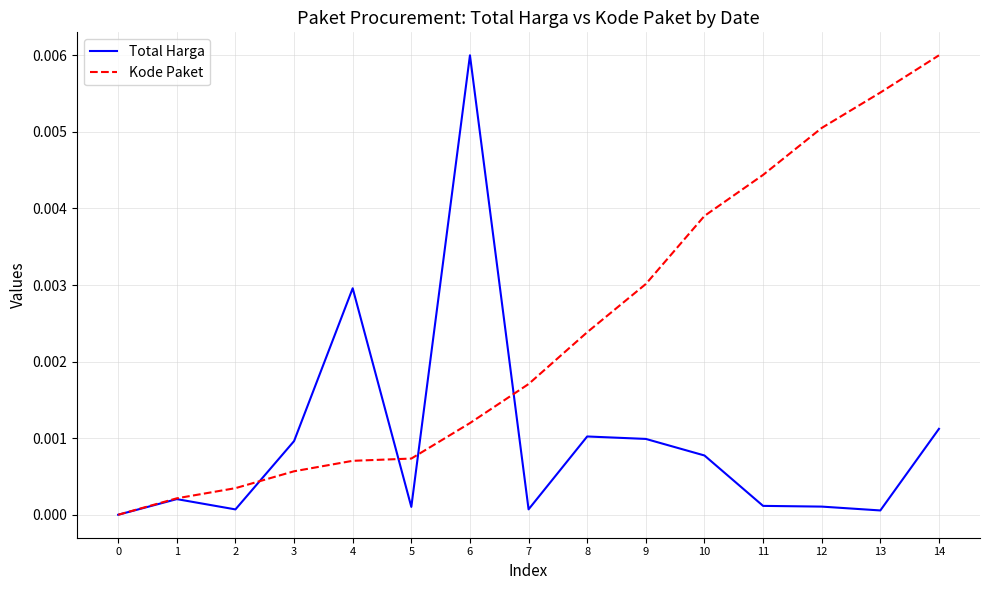

At which label does Kode Paket reach its peak?

14